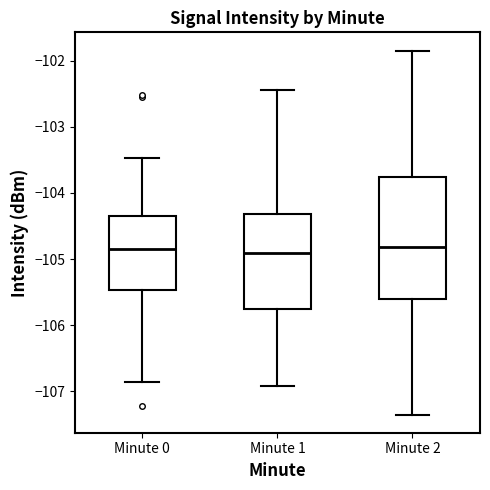

Where does the median line of the box for Minute 2 sit on the y-axis? The values are not printed on the chart, so give them approximately, as read against the axis.

-104.8